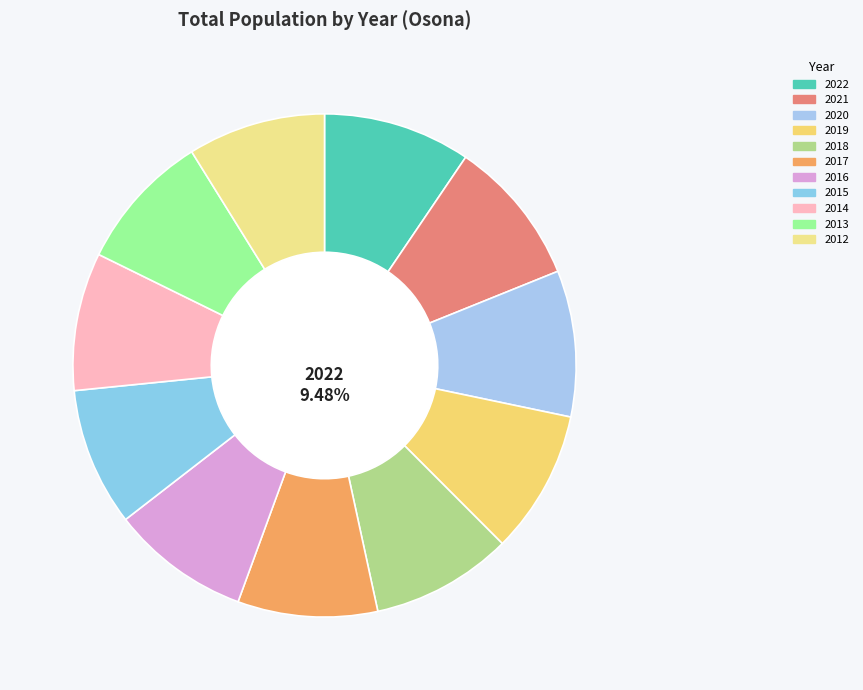

To the nearest percent, what is the average slice percentage?

9%